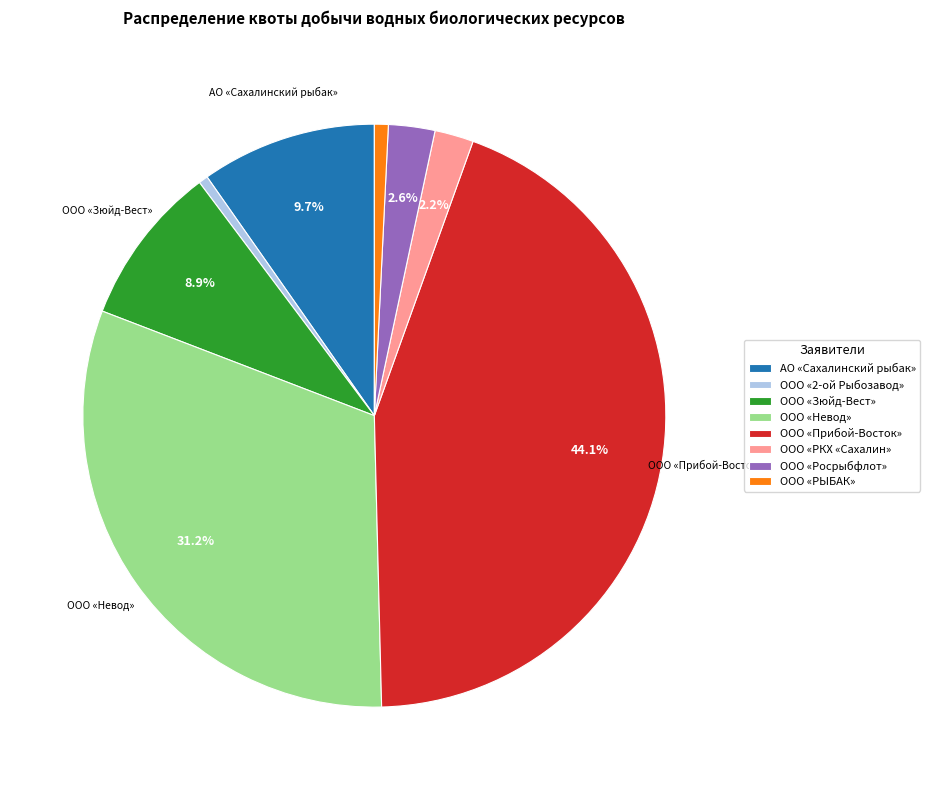

To the nearest percent, what is the difference between the largest and smallest slice percentages?

44%